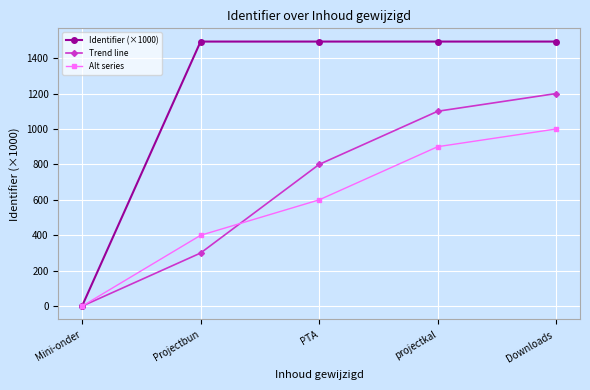

Reading right to left, extract all data points from this chart.

Identifier (×1000): Downloads =1493.1	projectkal=1493.1	PTA=1493.1	Projectbun=1493.1	Mini-onder=0.0
Trend line: Downloads =1200.0	projectkal=1100.0	PTA=800.0	Projectbun=300.0	Mini-onder=0.0
Alt series: Downloads =1000.0	projectkal=900.0	PTA=600.0	Projectbun=400.0	Mini-onder=0.0